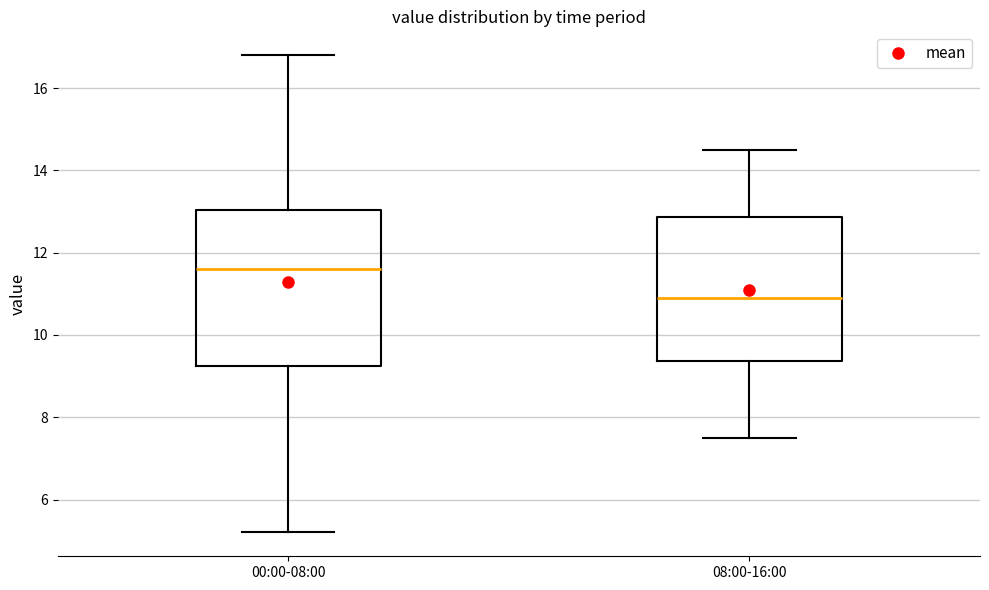

Comparing the boxes themselves (not the whiskers), which one is the tallest?

00:00-08:00